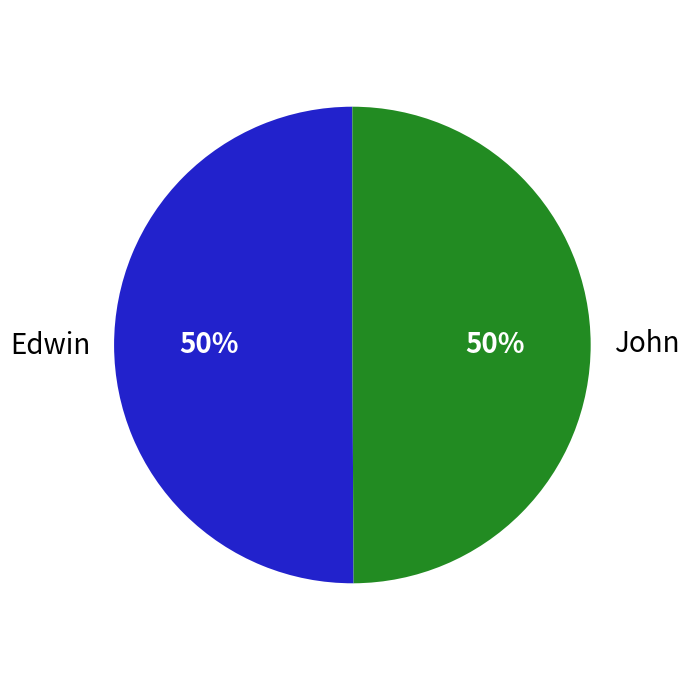

What percentage is the John slice, to the nearest percent?

50%